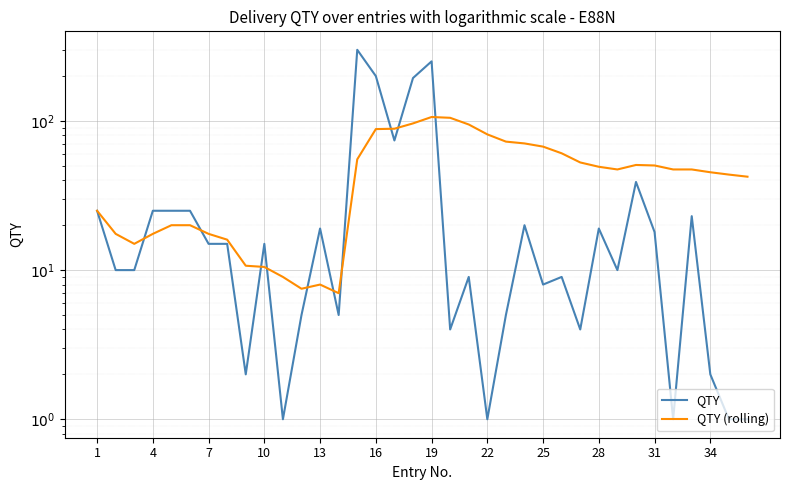

Does the chart display data point markers on the line(s)?

No